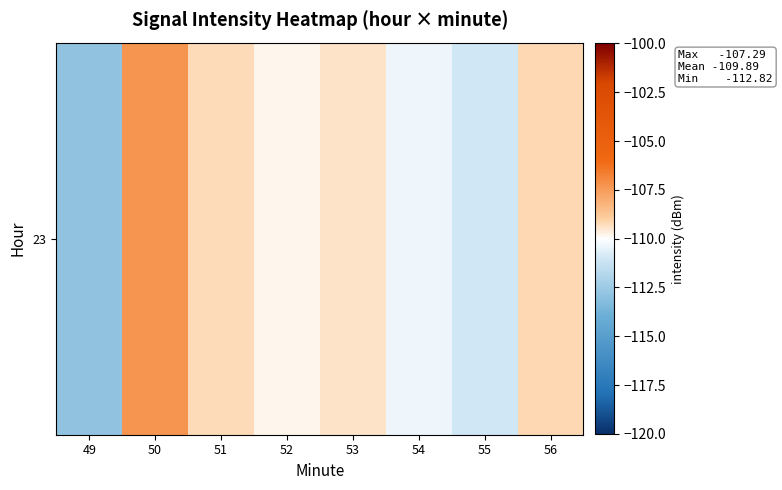

Reading left to right, transcribe all the data shown in this chart.

49=-112.8	50=-107.3	51=-109.2	52=-109.8	53=-109.4	54=-110.4	55=-110.9	56=-109.2